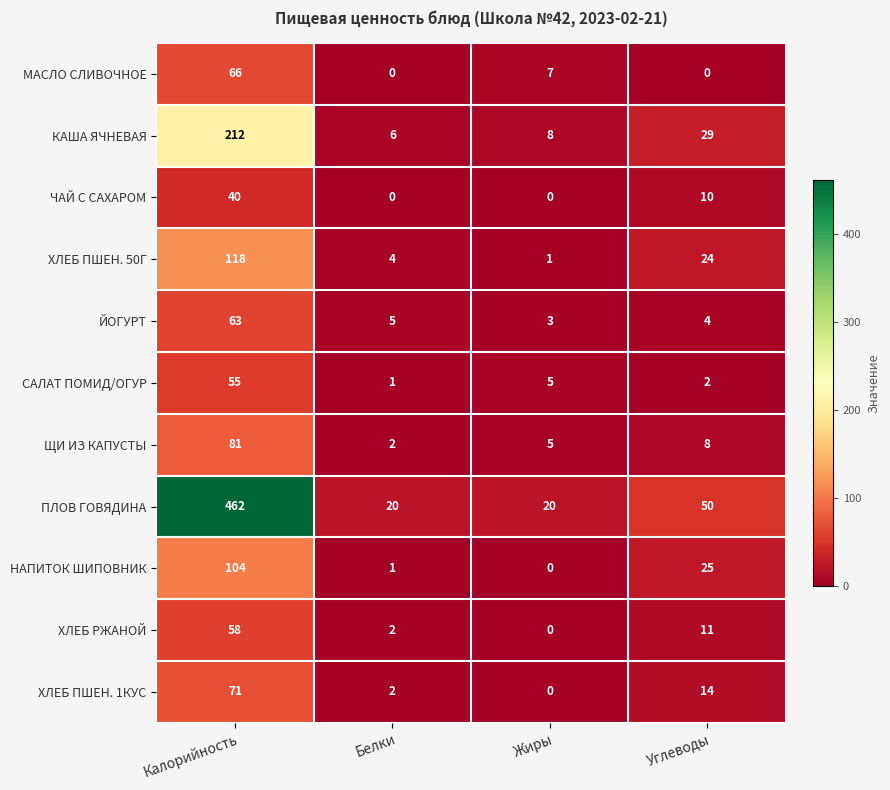

The value of ХЛЕБ ПШЕН. 1КУС at Белки is 2. True or false?

True